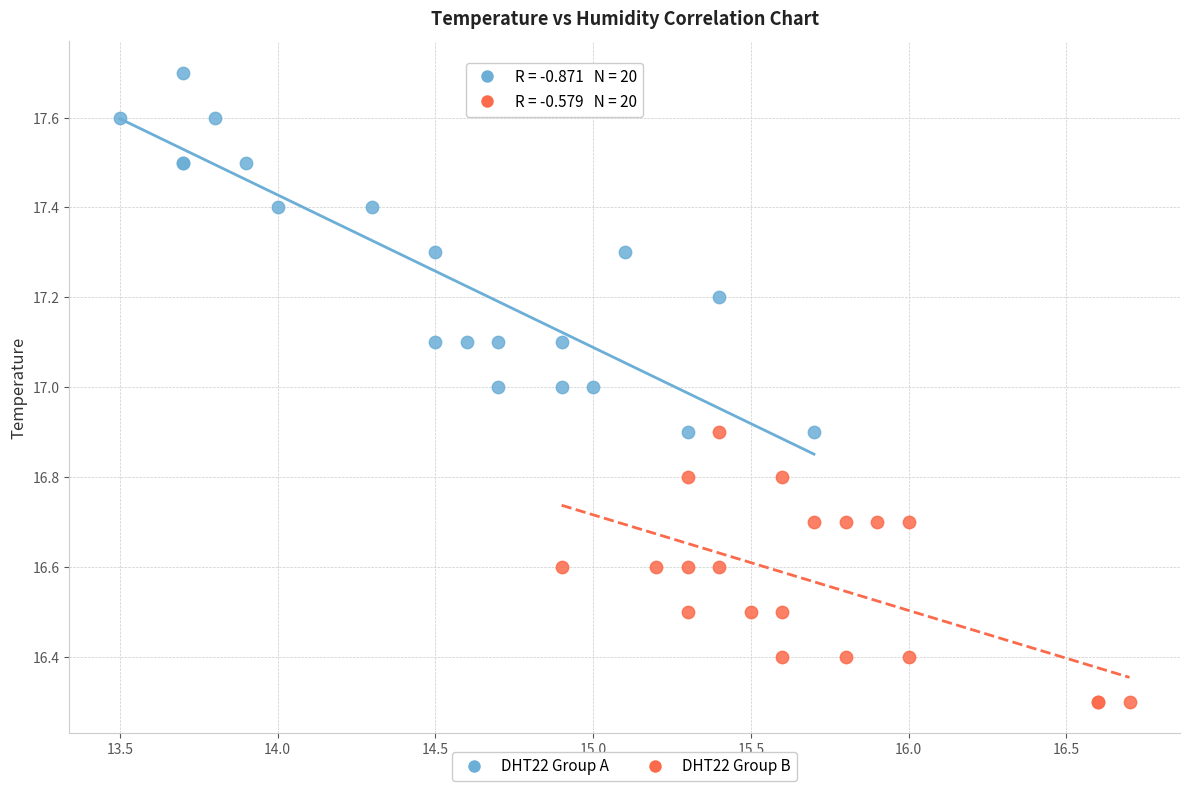

What are all the series names shown in the legend?

DHT22 Group A, DHT22 Group B